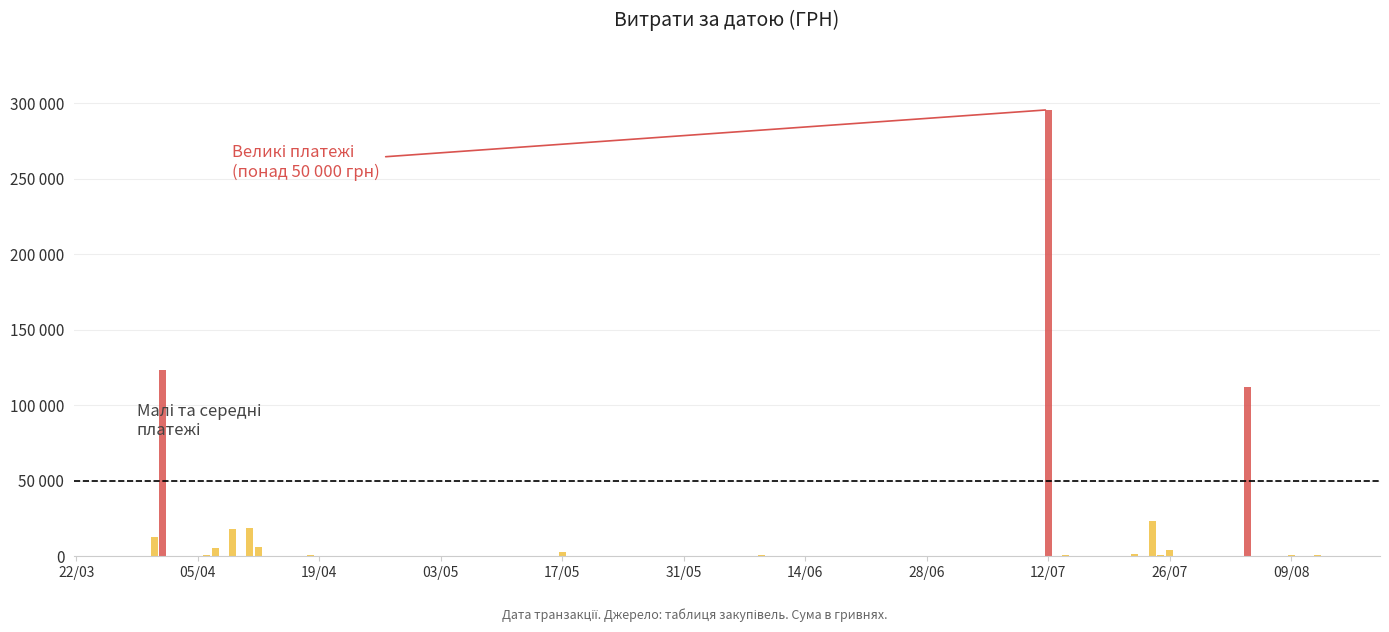

Rank the categories by value from lowest to highest.

8, 3, 37, 39, 38, 18, 10, 16, 4, 15, 17, 6, 13, 1, 24, 11, 29, 0, 30, 9, 19, 27, 23, 28, 14, 35, 36, 5, 20, 34, 26, 21, 25, 33, 22, 7, 31, 32, 2, 12